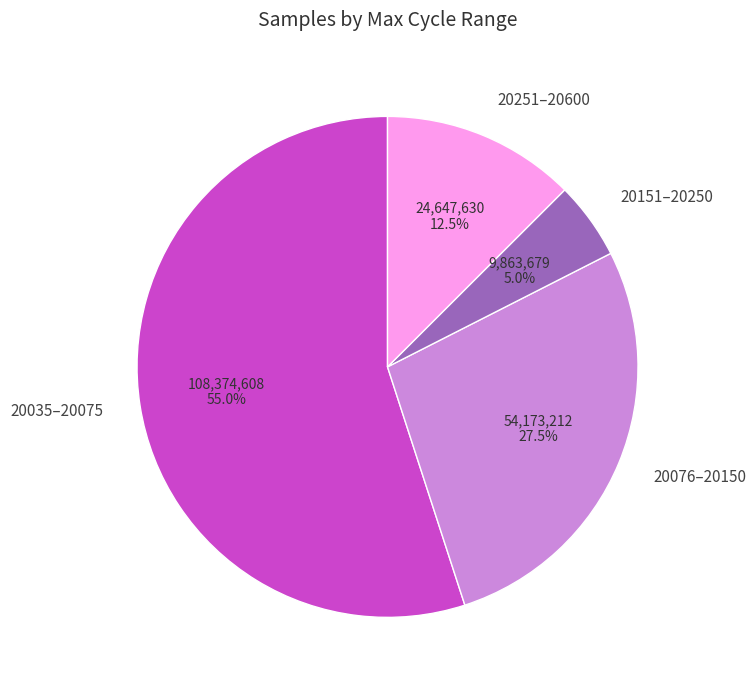

Rank the categories by value from lowest to highest.

20151–20250, 20251–20600, 20076–20150, 20035–20075